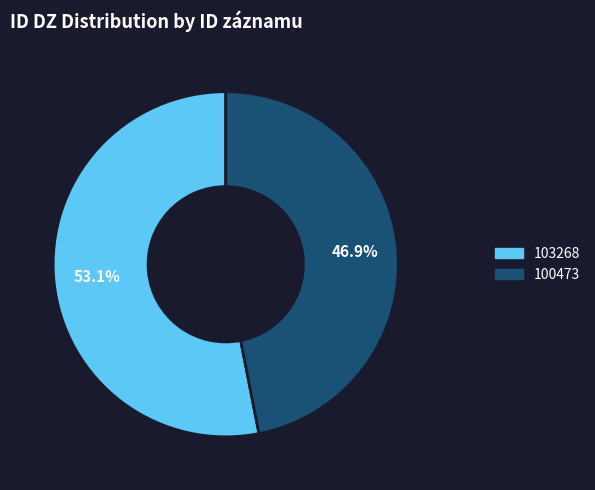

Count the number of slices in the pie.

2